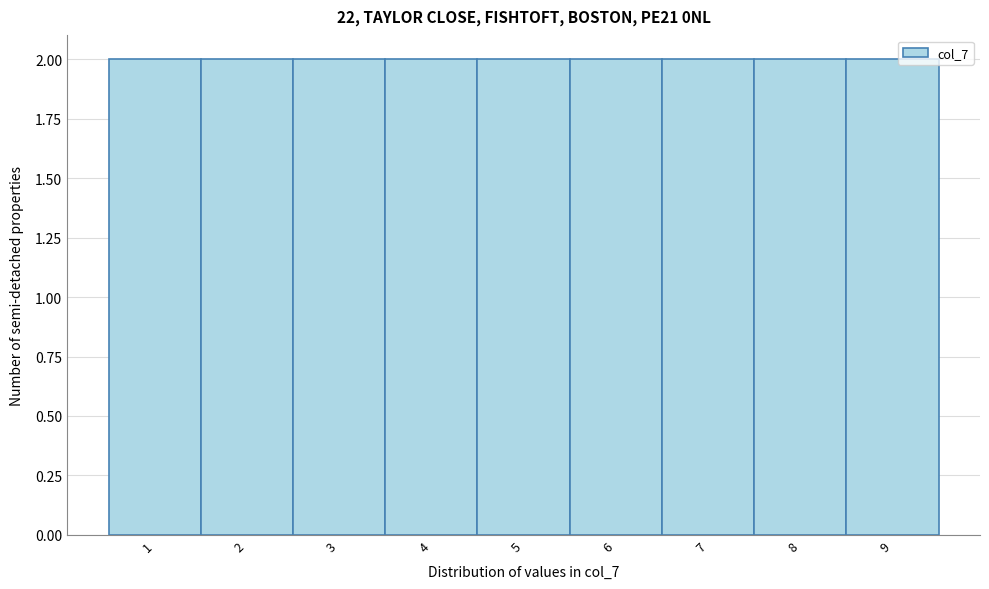

Reading left to right, list every bar in this chart as the range it spans on the x-axis followed by its height. The values are not printed on the chart, so give them approximately, as read against the axis.

0.5 to 1.5: 2
1.5 to 2.5: 2
2.5 to 3.5: 2
3.5 to 4.5: 2
4.5 to 5.5: 2
5.5 to 6.5: 2
6.5 to 7.5: 2
7.5 to 8.5: 2
8.5 to 9.5: 2